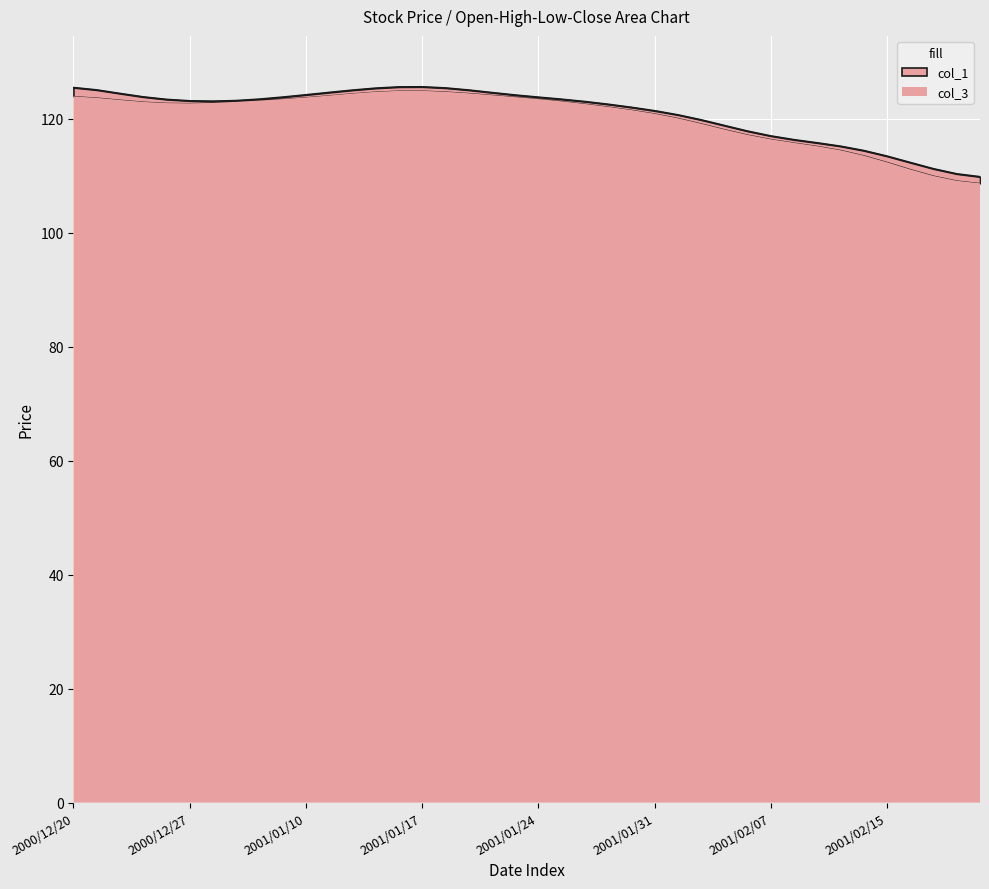

What is the minimum value for col_3?

108.6